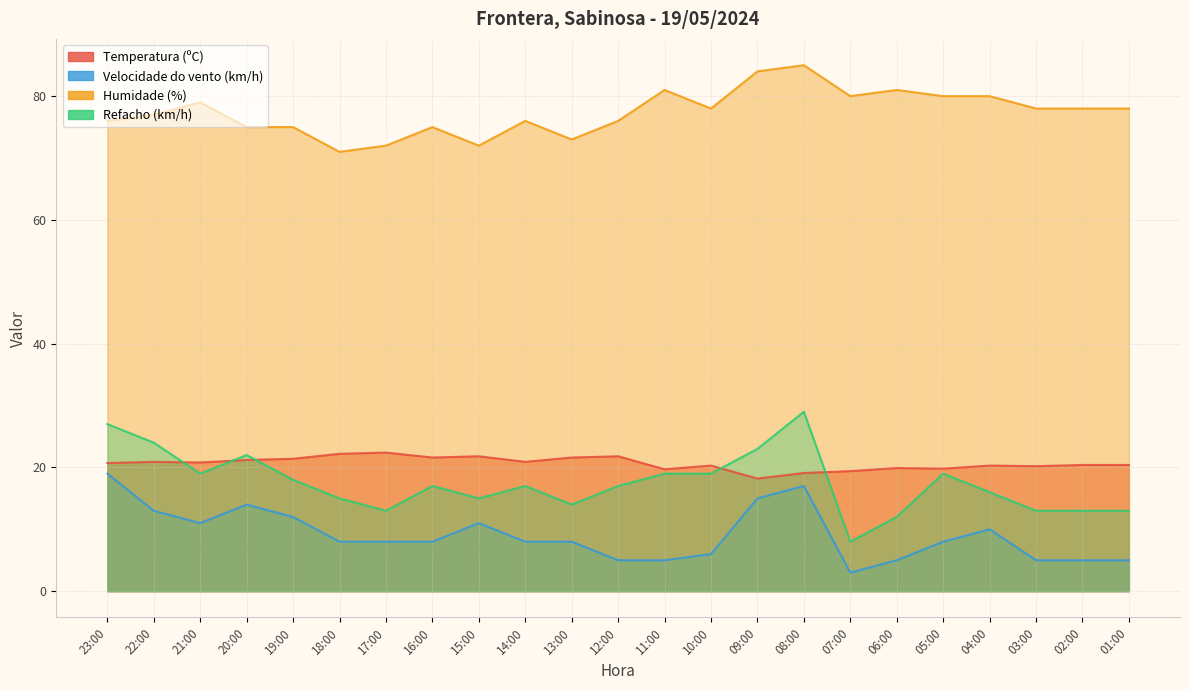

What is the label of the 18th point from the left?

06:00